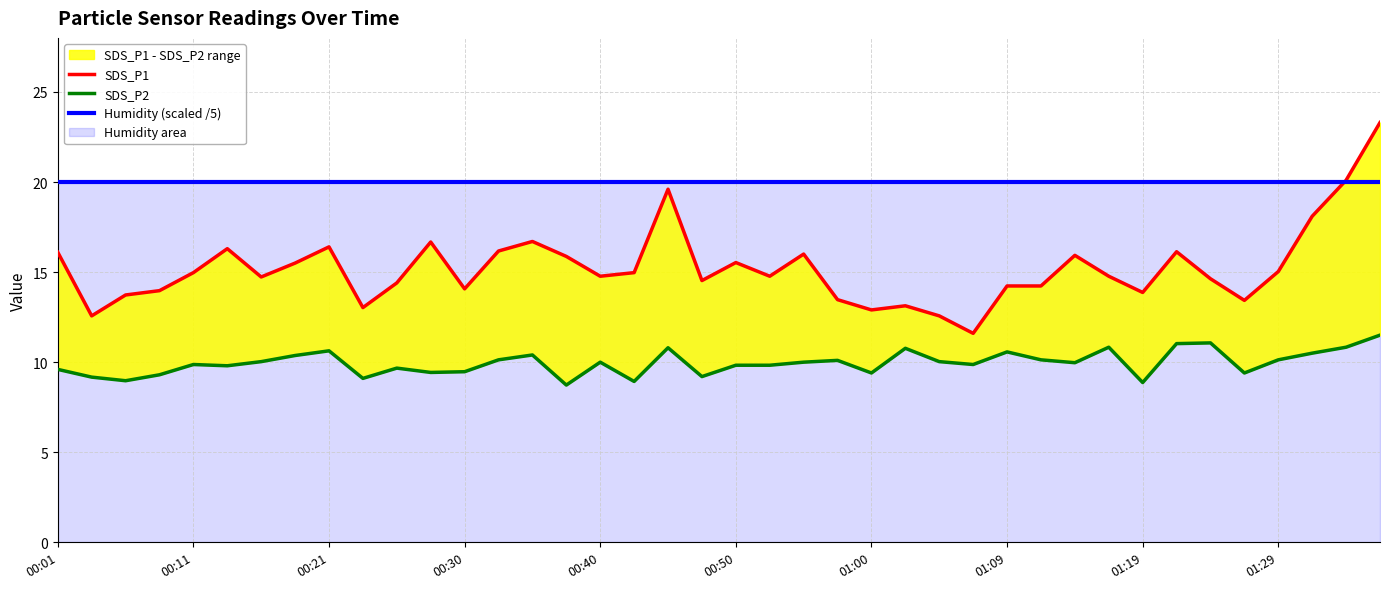

Reading right to left, extract all data points from this chart.

SDS_P1: 23.3	20.1	18.1	15.0	13.4	14.6	16.1	13.9	14.8	15.9	14.2	14.2	11.6	12.6	13.1	12.9	13.5	16.0	14.8	15.5	14.5	19.6	15.0	14.8	15.9	16.7	16.2	14.1	16.7	14.4	13.0	16.4	15.5	14.7	16.3	15.0	14.0	13.7	12.6	16.1
SDS_P2: 11.5	10.8	10.5	10.1	9.4	11.1	11.0	8.9	10.8	10.0	10.1	10.6	9.9	10.0	10.8	9.4	10.1	10.0	9.8	9.8	9.2	10.8	8.9	10.0	8.7	10.4	10.1	9.5	9.4	9.7	9.1	10.6	10.4	10.0	9.8	9.9	9.3	9.0	9.2	9.6
Humidity (scaled /5): 20.0	20.0	20.0	20.0	20.0	20.0	20.0	20.0	20.0	20.0	20.0	20.0	20.0	20.0	20.0	20.0	20.0	20.0	20.0	20.0	20.0	20.0	20.0	20.0	20.0	20.0	20.0	20.0	20.0	20.0	20.0	20.0	20.0	20.0	20.0	20.0	20.0	20.0	20.0	20.0